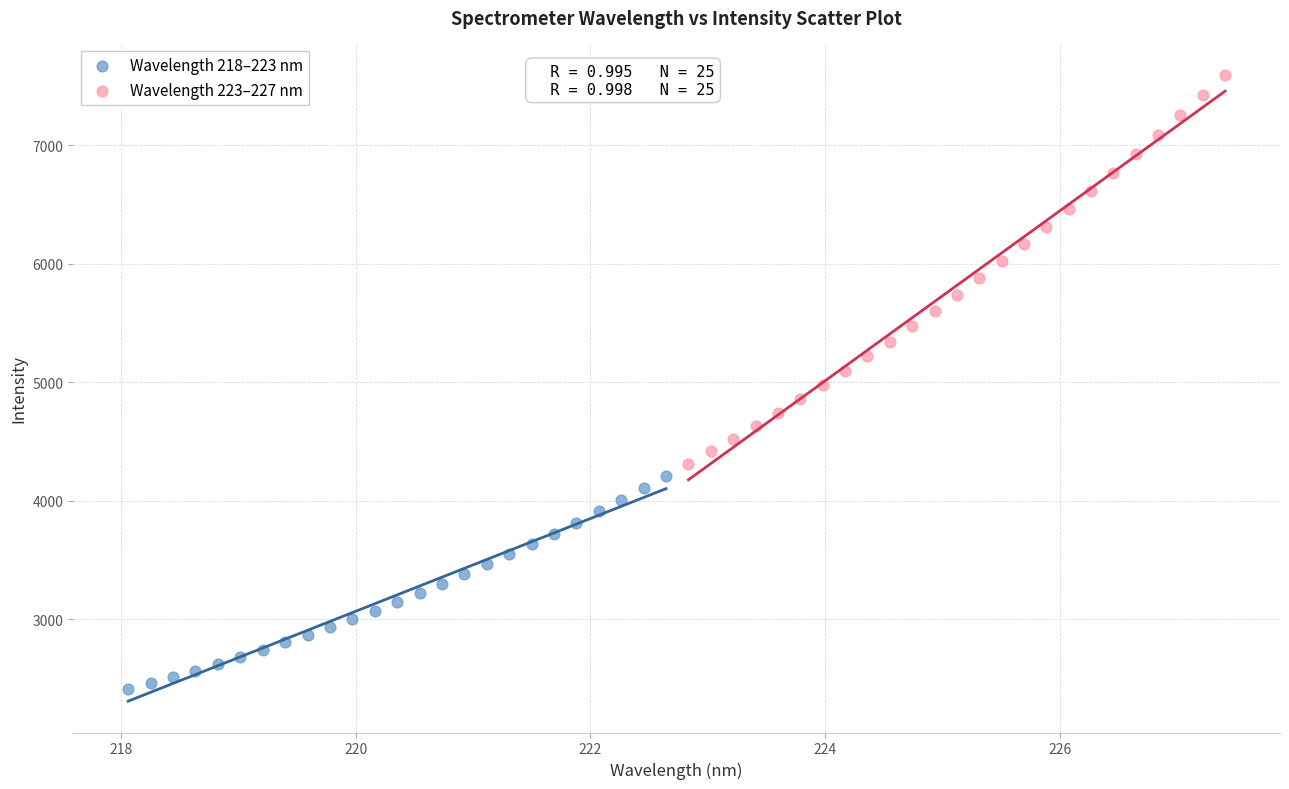

Which series contains the highest Y value?

Wavelength 223–227 nm